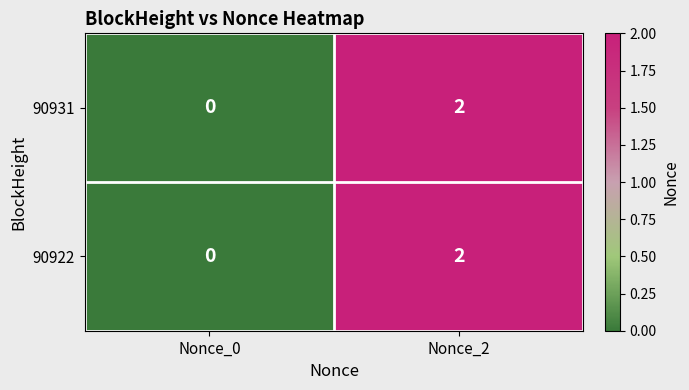

Reading left to right, transcribe all the data shown in this chart.

90931: 0	2
90922: 0	2